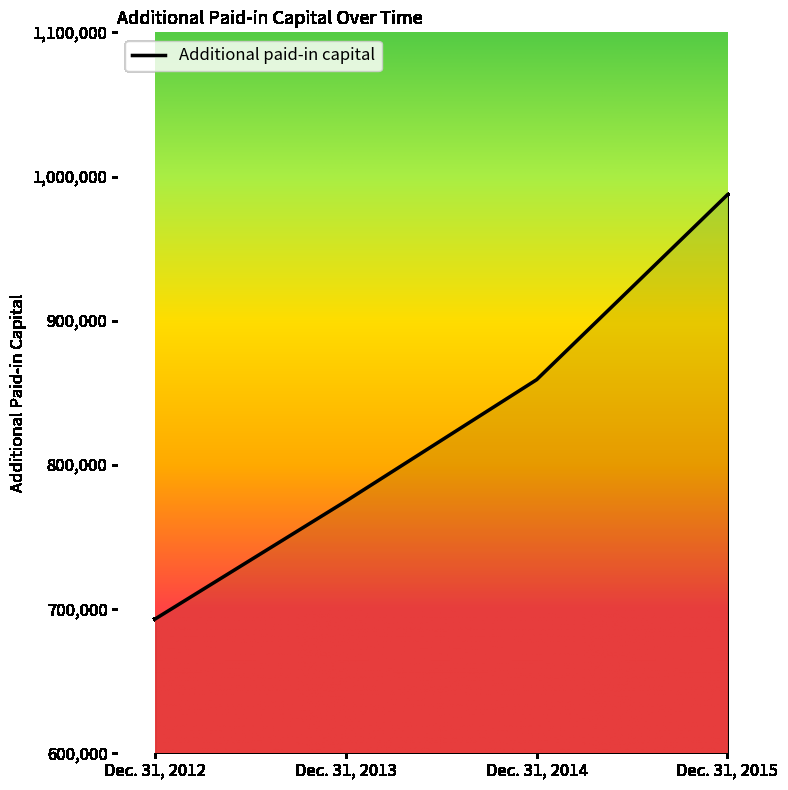

True or false: there are more than 1 points higher than both neighbors.

False